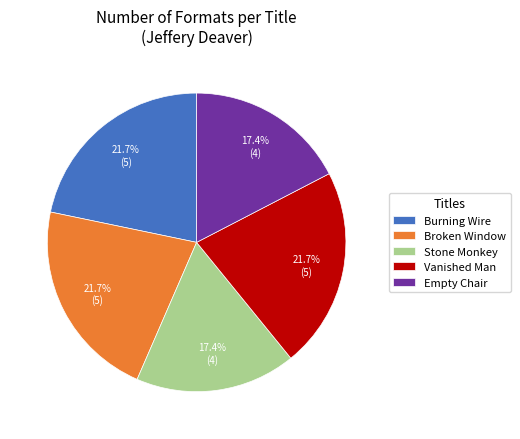

Does any single category account for the majority?

No